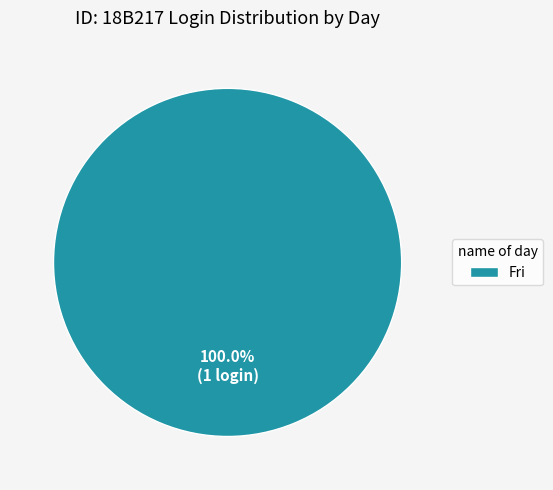

Does any single category account for the majority?

Yes